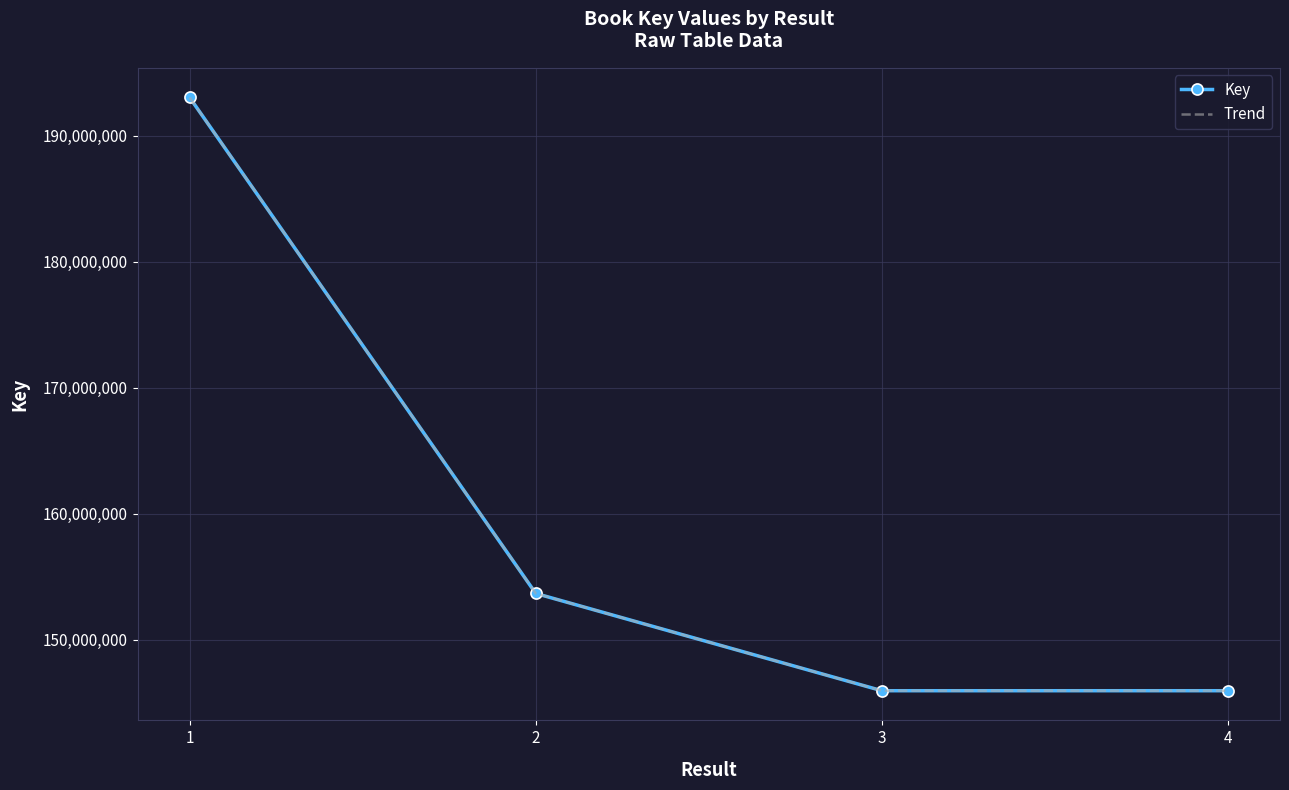

Is it true that Key equals 42442947 at 1?

False